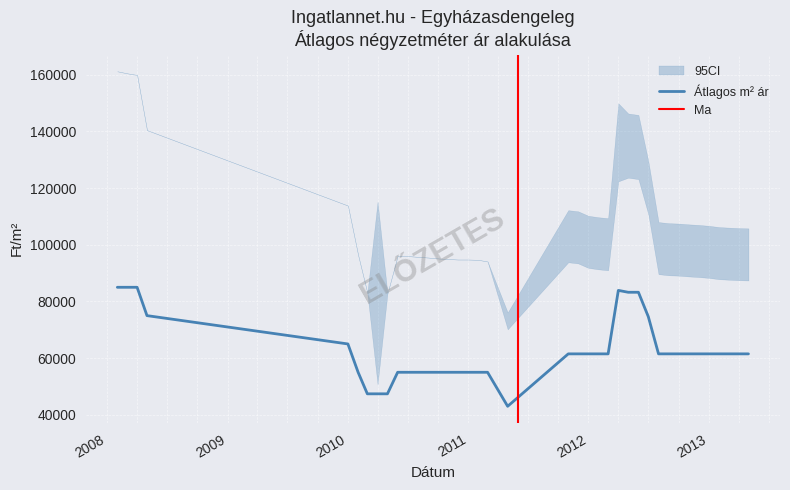

The value of Átlagos m² ár at 2012 is 61500. True or false?

True